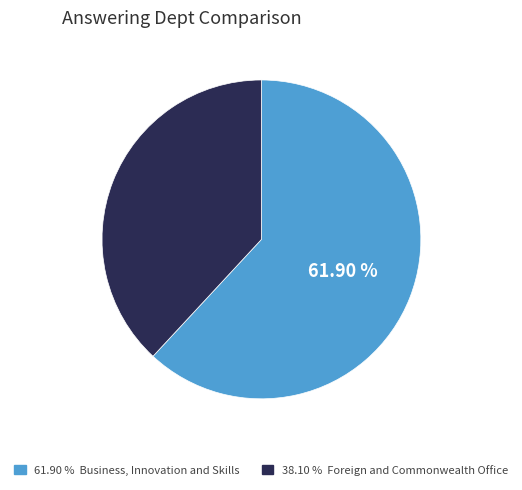

Is there a majority slice in this chart?

Yes